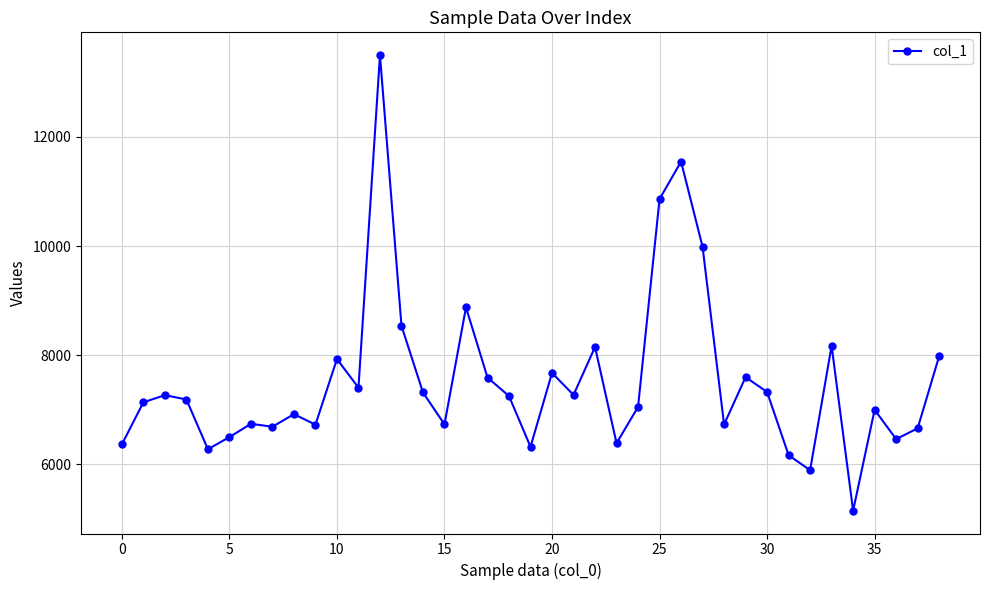

How many categories are shown in the chart?

39